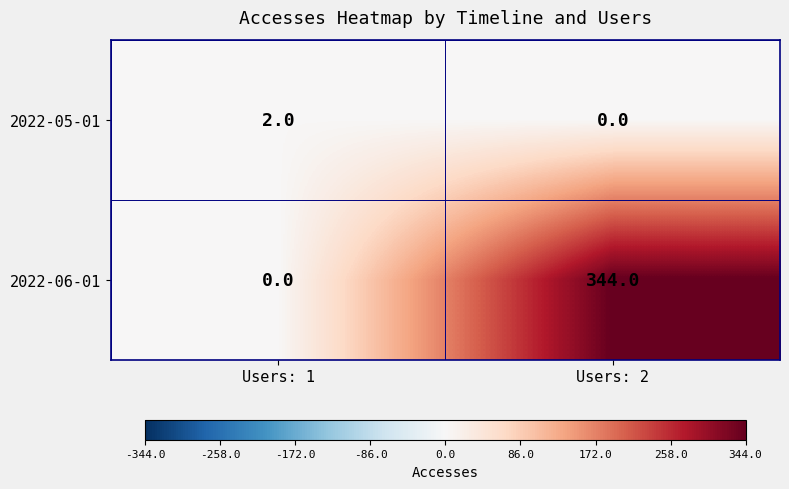

At which category is the sum across all series the highest?

Users: 2